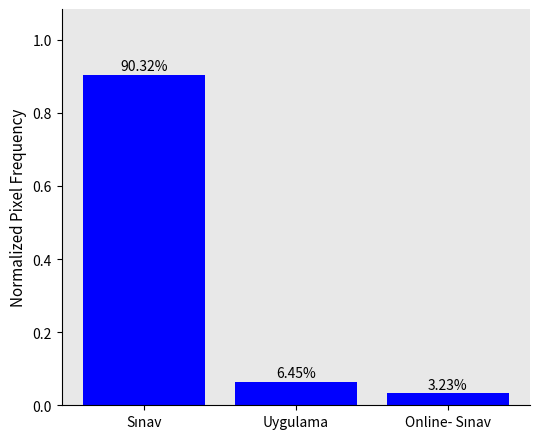

True or false: the data shows 0.9 at Sınav.

True